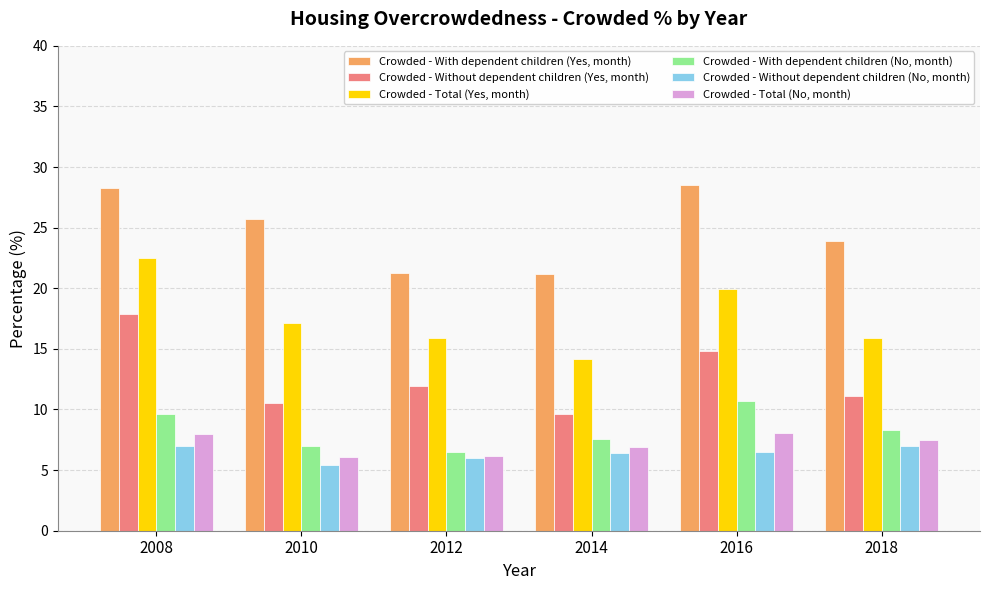

How many bars are there in each group?

6